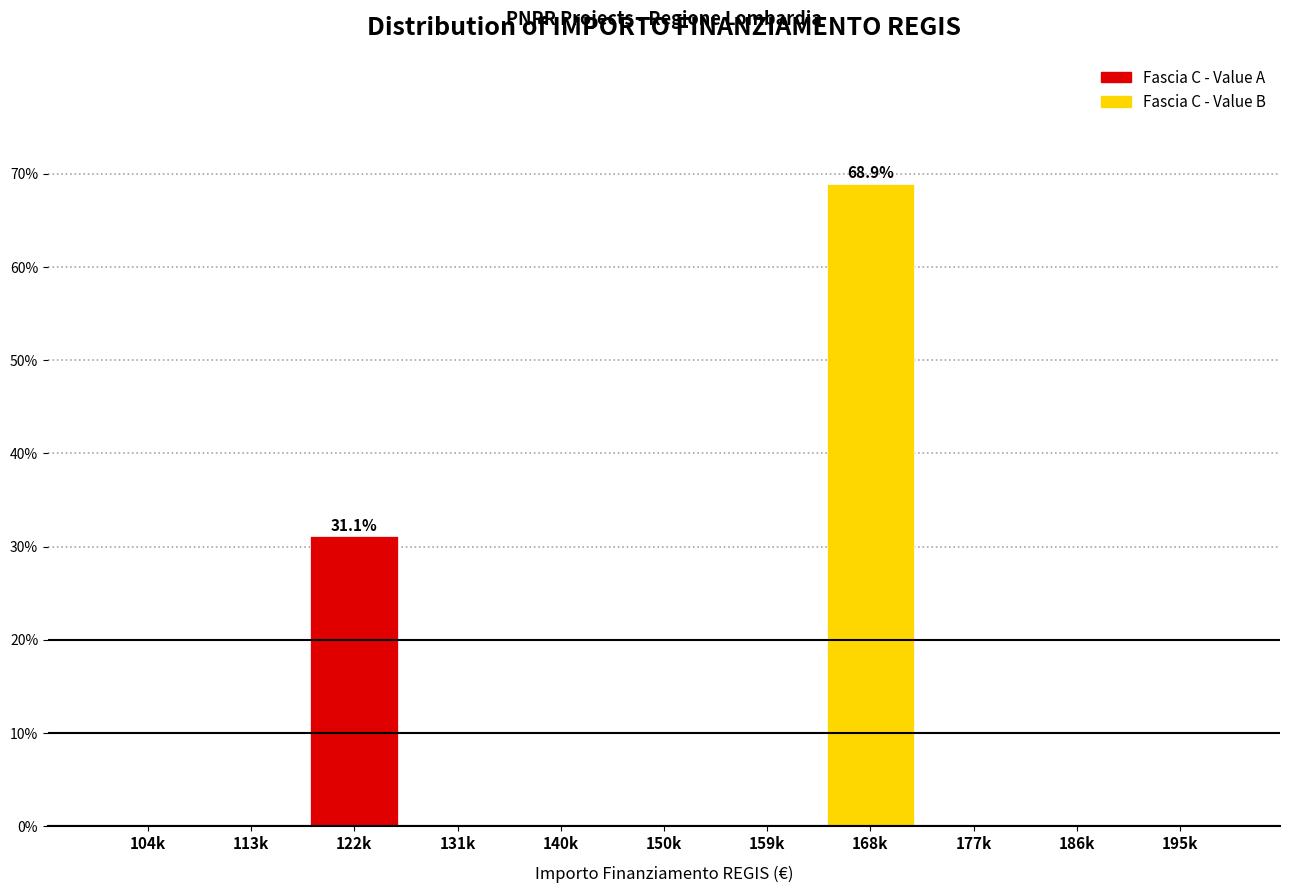

Reading left to right, extract all data points from this chart.

104k=0.0	113k=0.0	122k=31.1	131k=0.0	140k=0.0	150k=0.0	159k=0.0	168k=68.9	177k=0.0	186k=0.0	195k=0.0